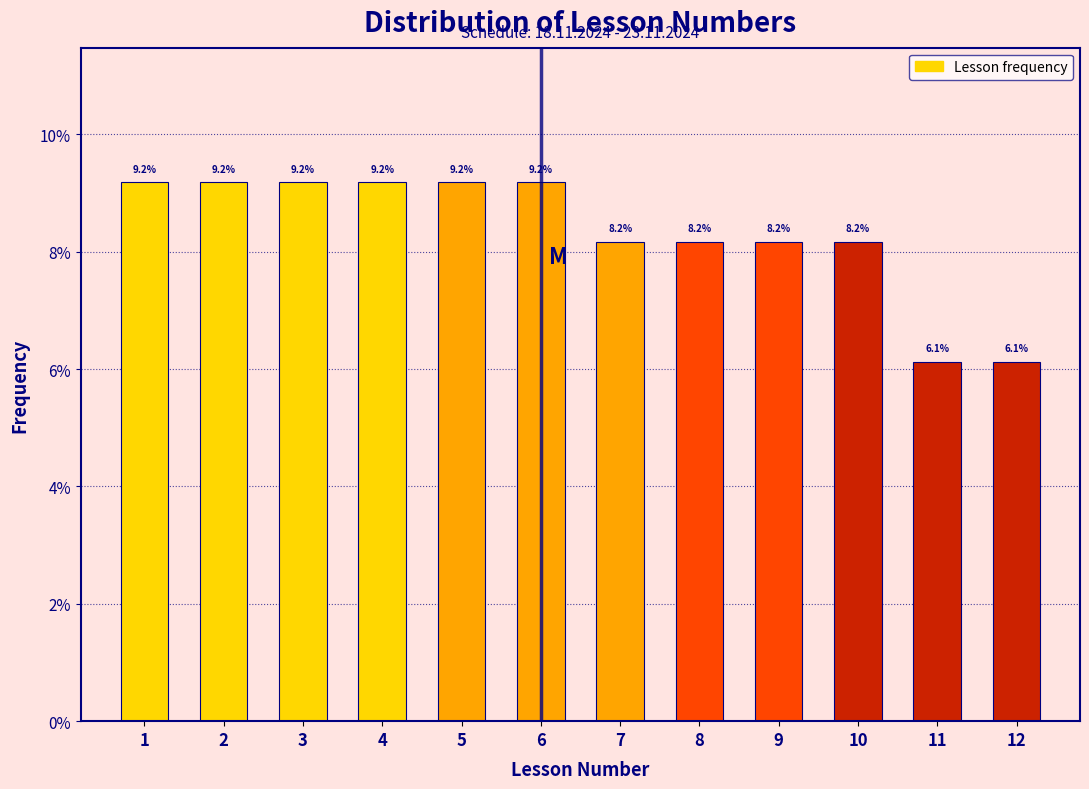

Reading left to right, transcribe all the data shown in this chart.

1=9.2	2=9.2	3=9.2	4=9.2	5=9.2	6=9.2	7=8.2	8=8.2	9=8.2	10=8.2	11=6.1	12=6.1